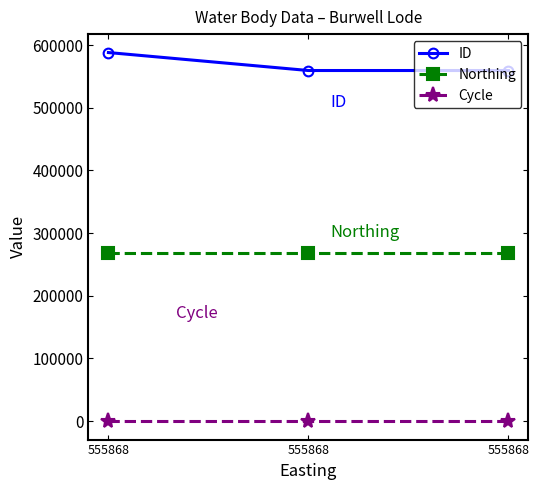

What is the difference between the highest and lowest values at 555868?

588105